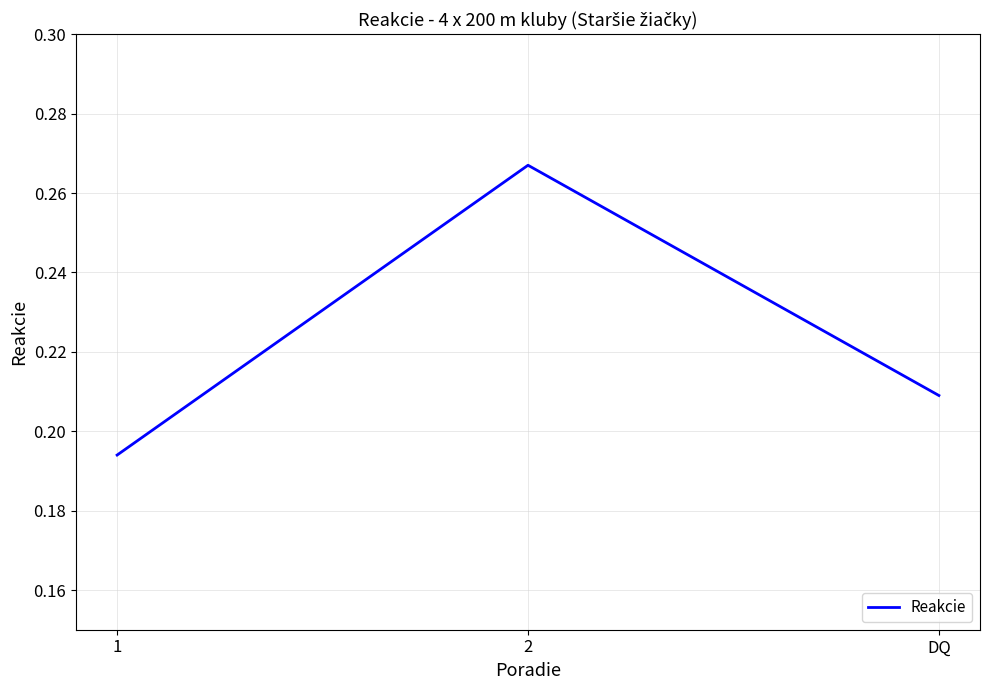

Count the number of data series in this chart.

1